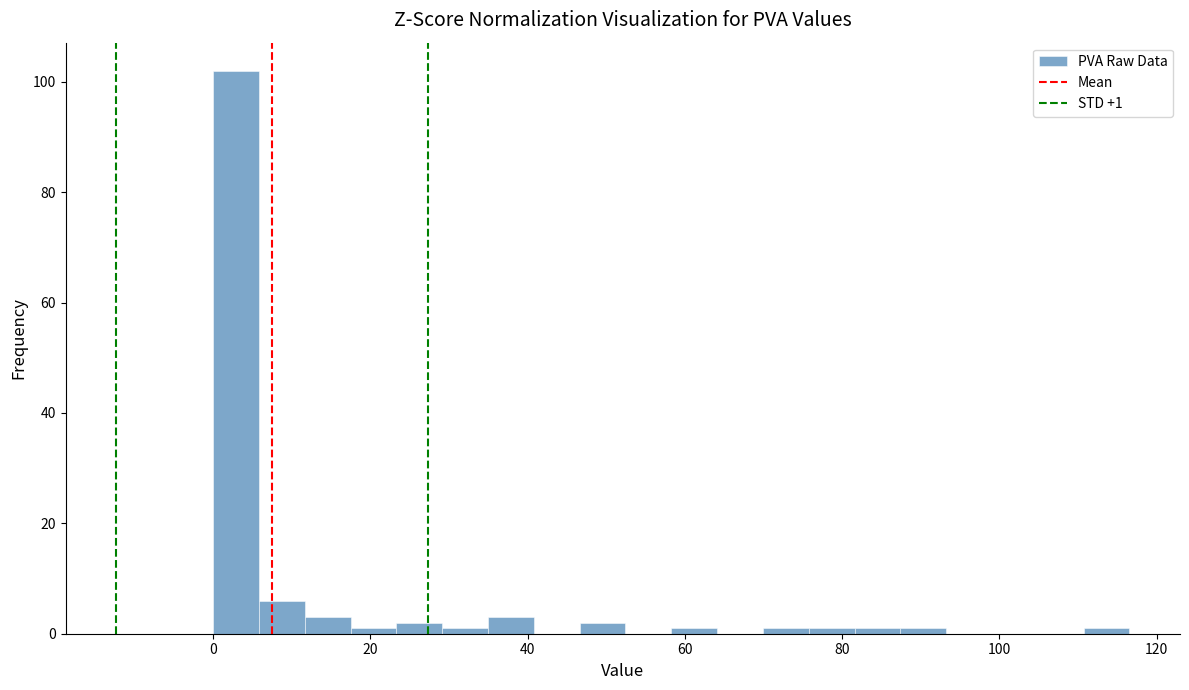

Read against the x-axis, roughly where is the centre of the tallest bar?

2